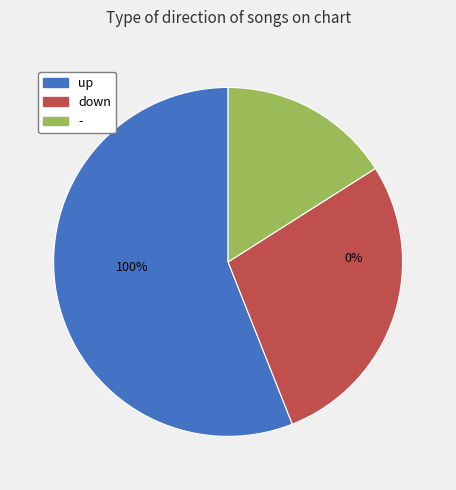

To the nearest percent, what portion does down represent?

28%